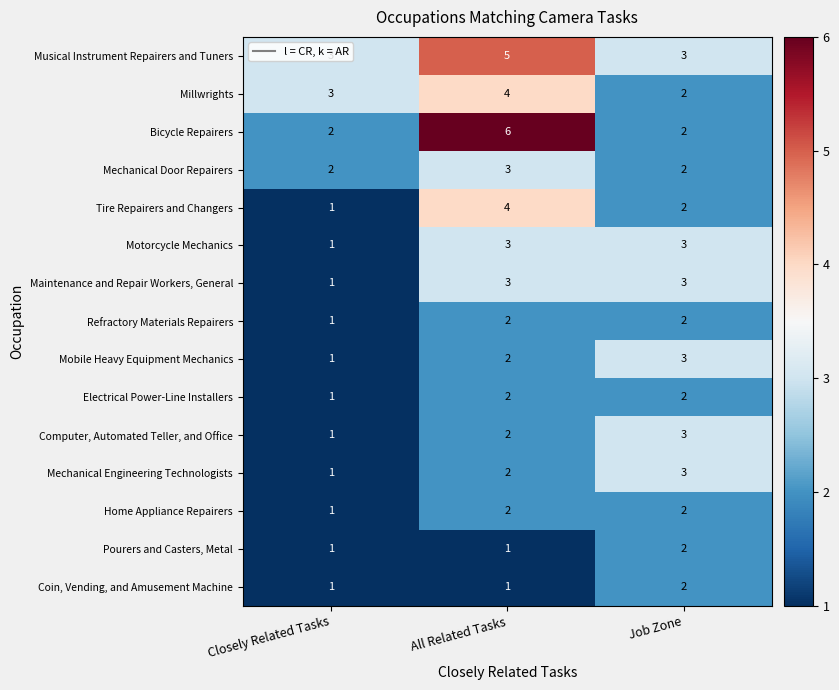

How many categories are shown in the chart?

3